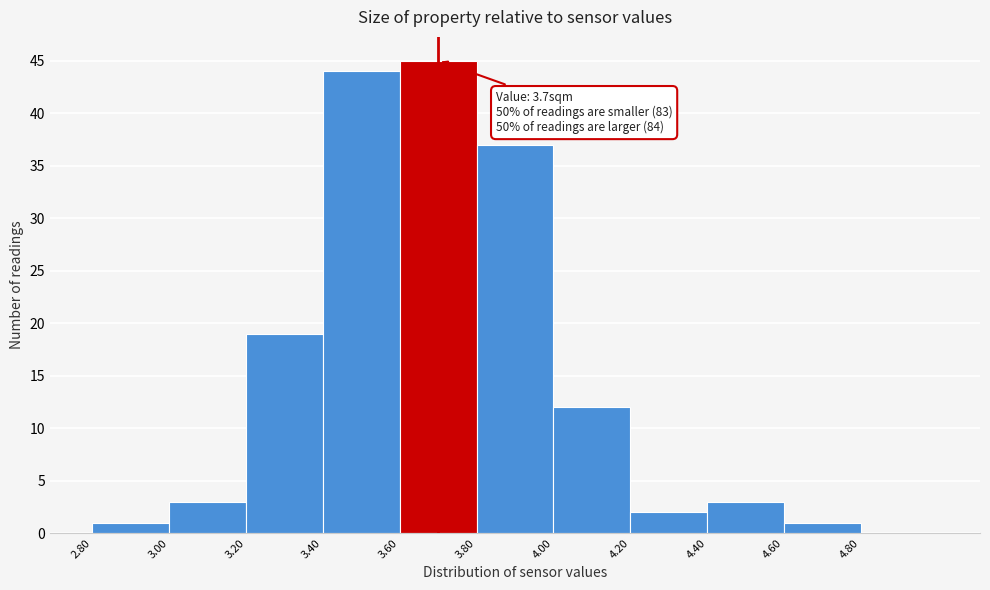

Which range on the x-axis has the tallest bar?

3.6 to 3.8